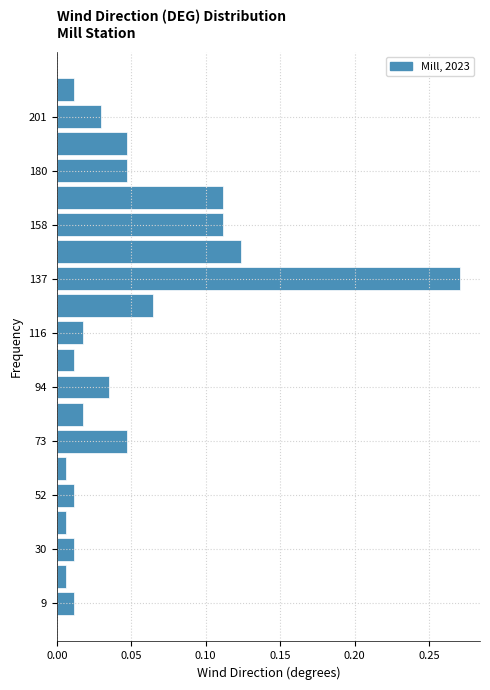

Around what value on the y-axis is the longest bar? Give the approximate position of its centre, as read against the axis.

140